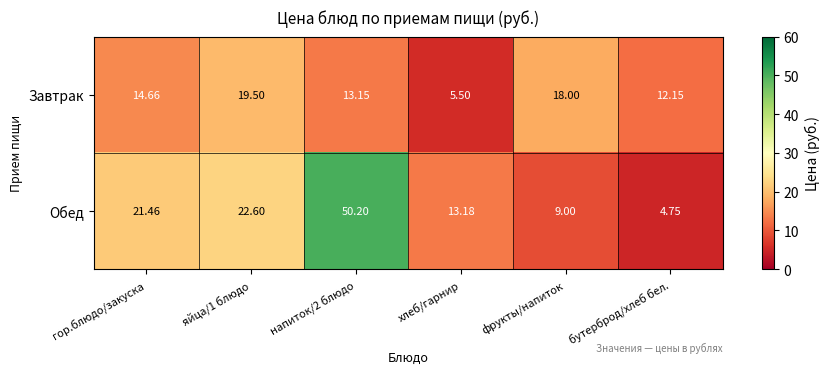

At which label does Завтрак first exceed 14?

гор.блюдо/закуска